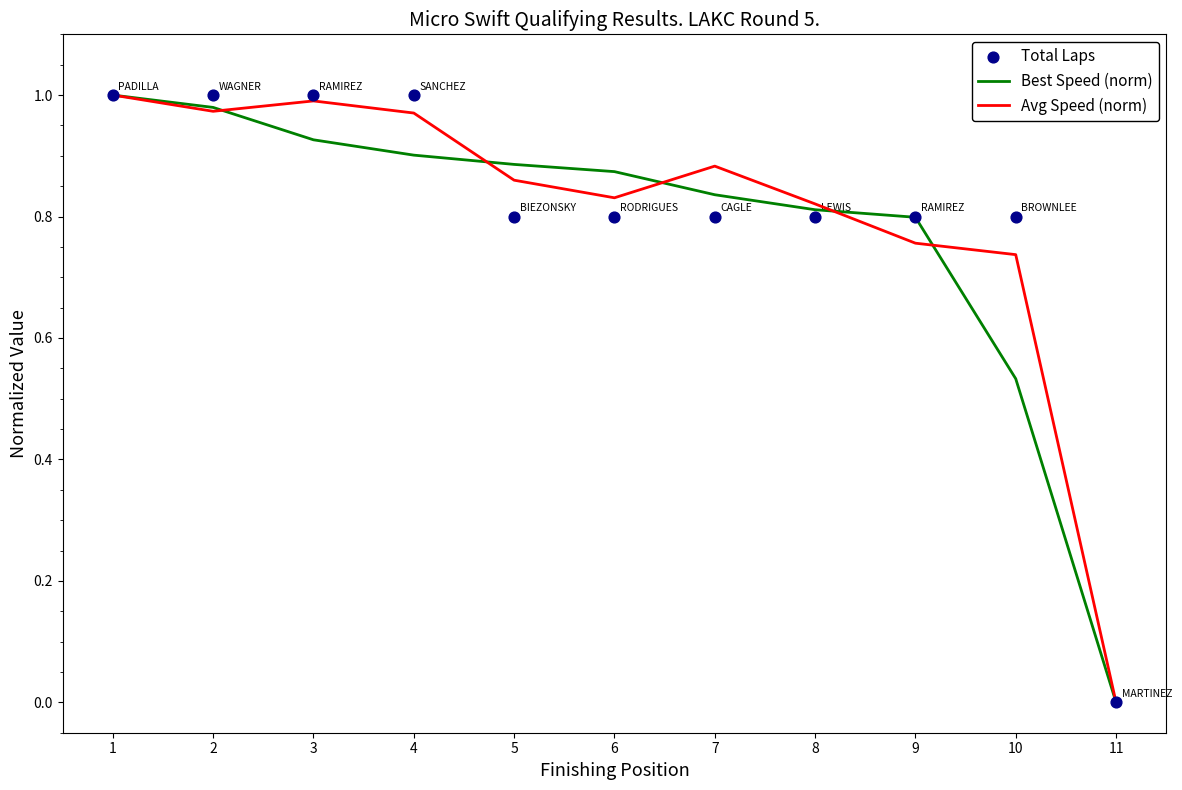

At how many categories does at least one series exceed 0?

10